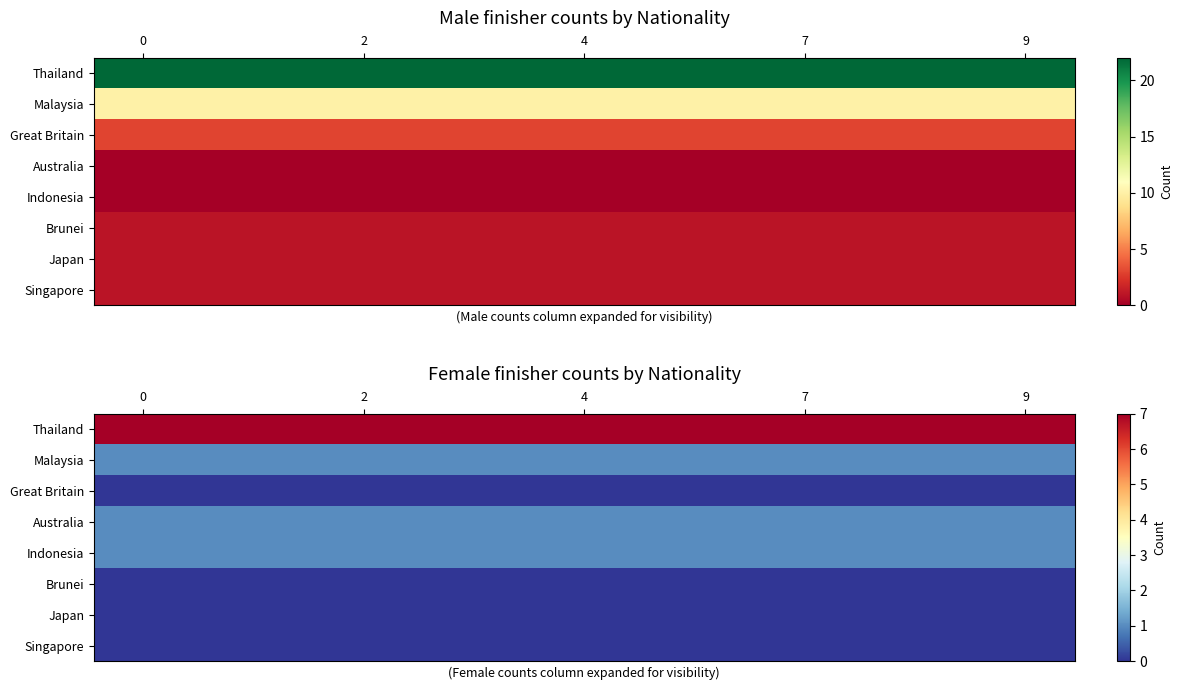

How many data points does each series have?

10